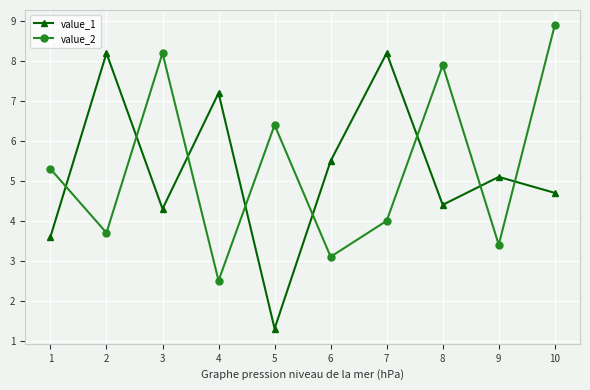

Rank the series by their maximum value, from lowest to highest.

value_1, value_2